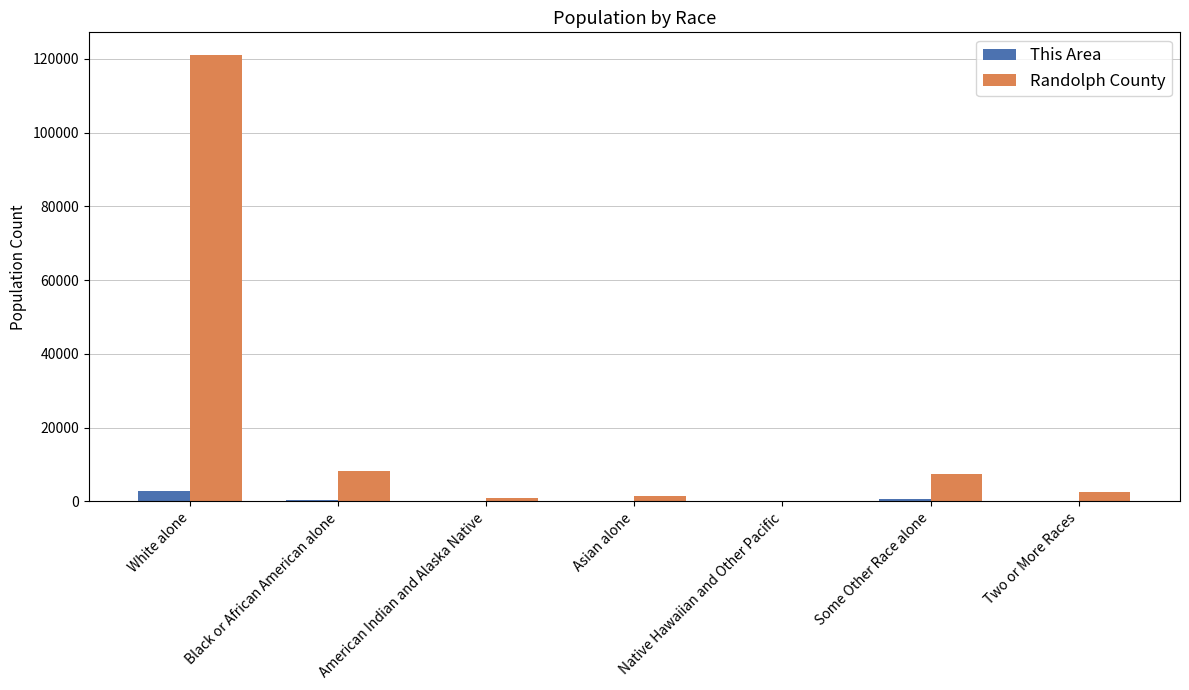

What is the greatest value displayed?

121169